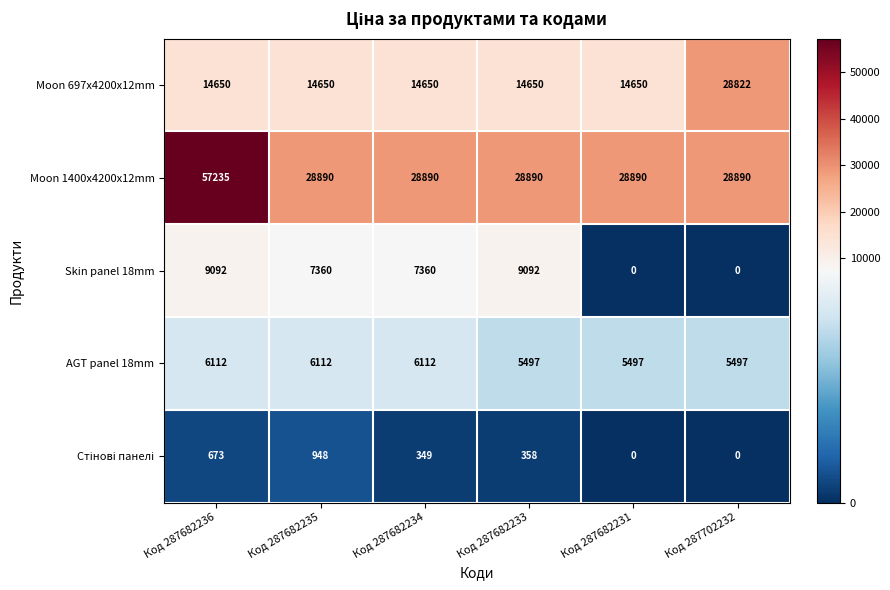

Is it true that Skin panel 18mm equals 12071 at Код 287682235?

False